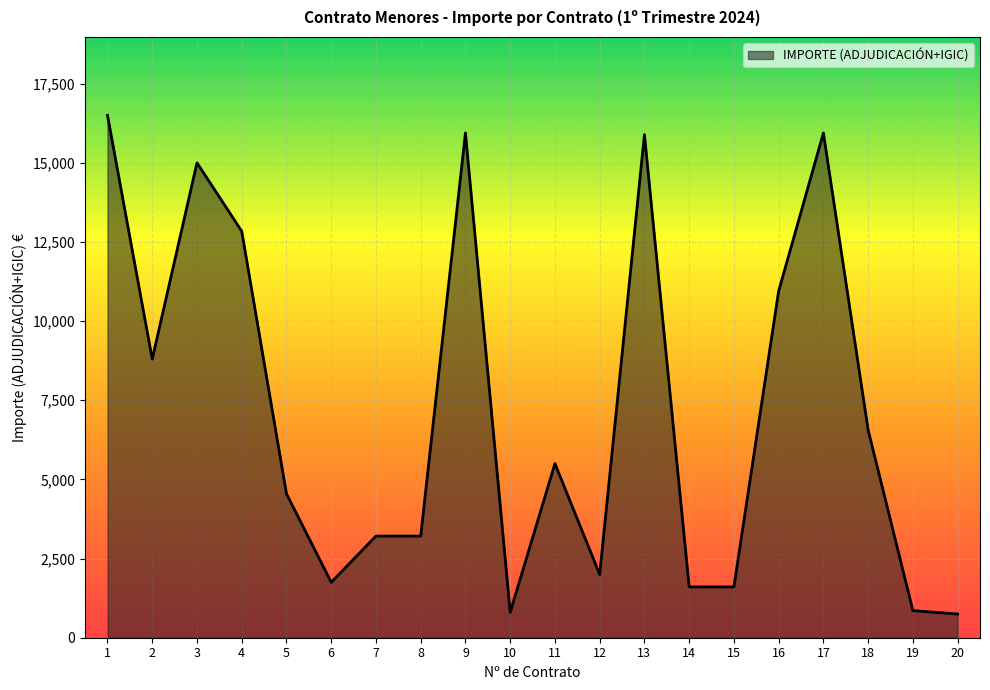

Read the value at 6.

1750.0